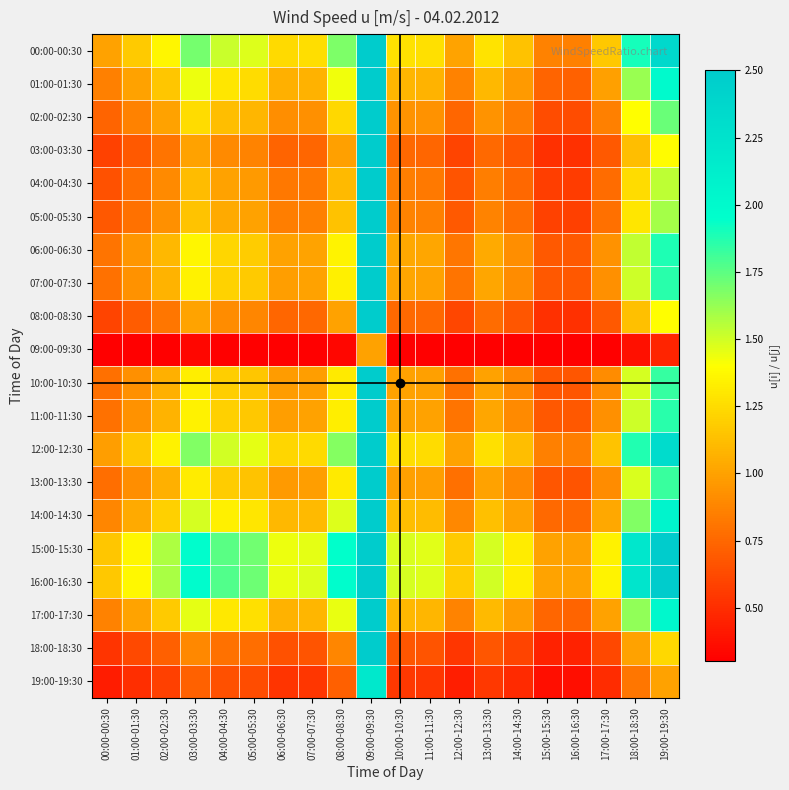

List the series in order of their peak value, highest first.

16:00-16:30, 15:00-15:30, 00:00-00:30, 12:00-12:30, 14:00-14:30, 17:00-17:30, 01:00-01:30, 06:00-06:30, 07:00-07:30, 11:00-11:30, 10:00-10:30, 13:00-13:30, 02:00-02:30, 05:00-05:30, 04:00-04:30, 08:00-08:30, 03:00-03:30, 18:00-18:30, 19:00-19:30, 09:00-09:30